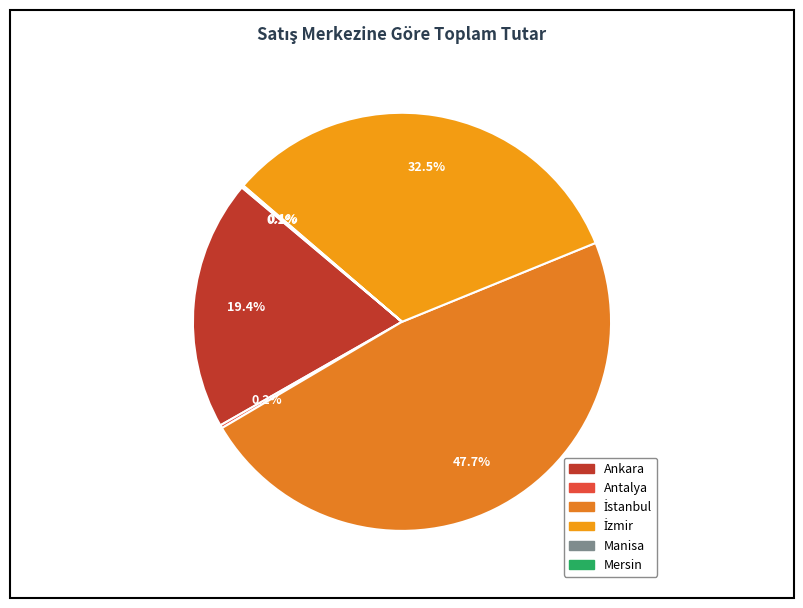

Does any single category account for the majority?

No